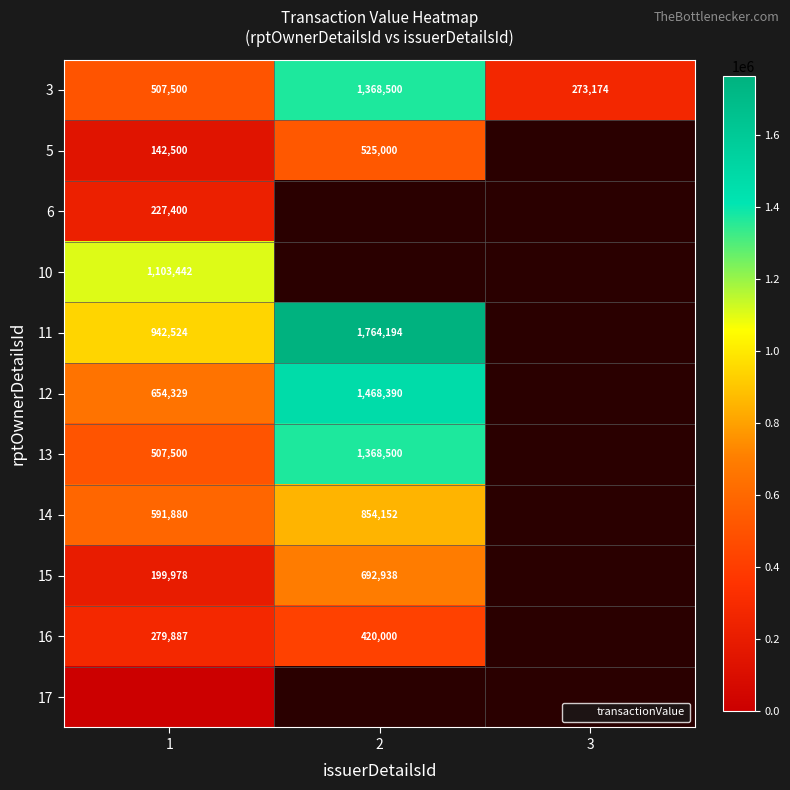

Is the value of 17 at 1 greater than the value of 10 at 1?

No